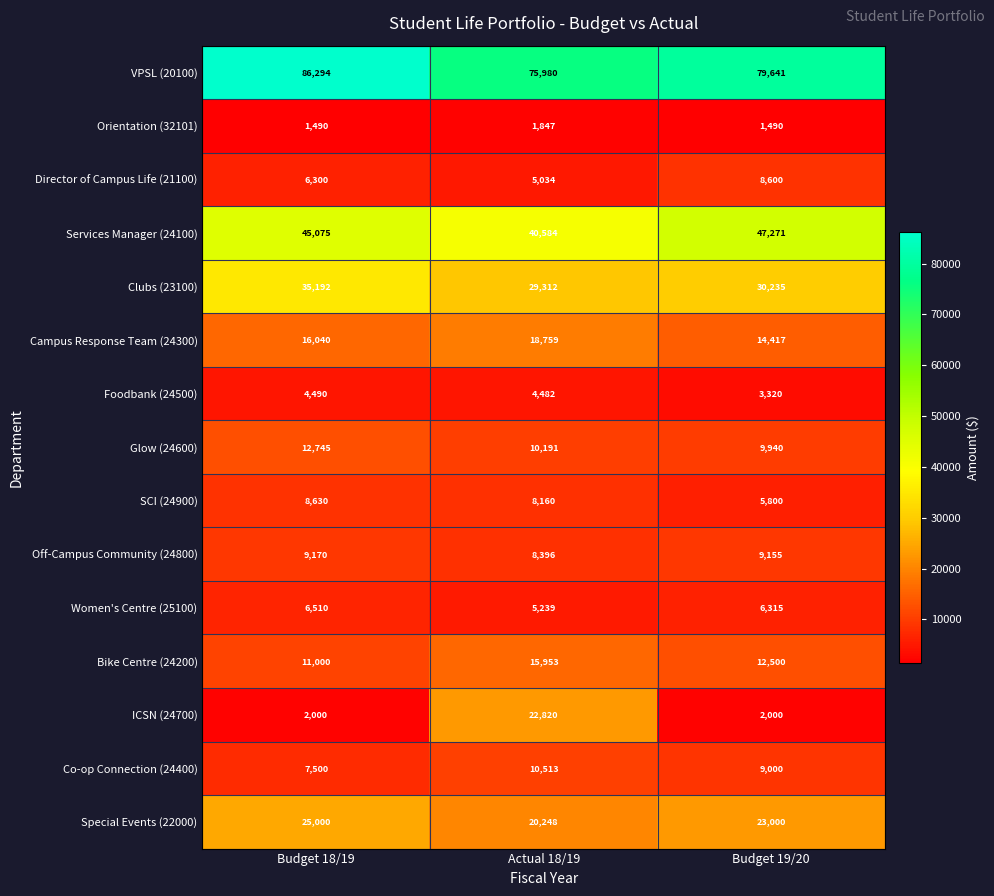

Which series has the largest range (max minus min)?

ICSN (24700)